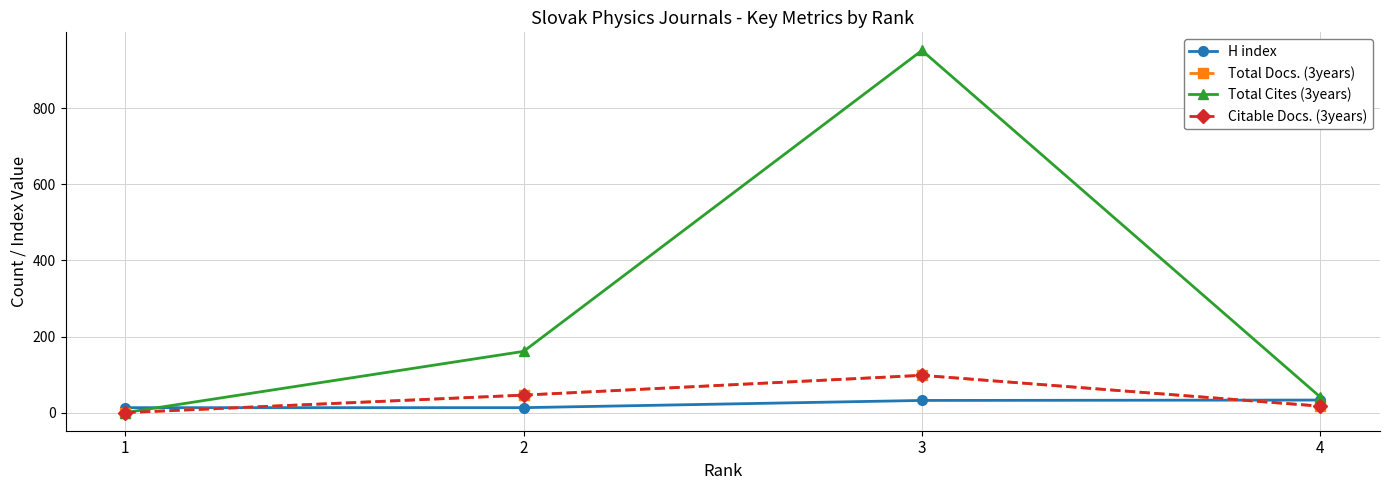

List the series in order of their peak value, lowest first.

H index, Total Docs. (3years), Citable Docs. (3years), Total Cites (3years)